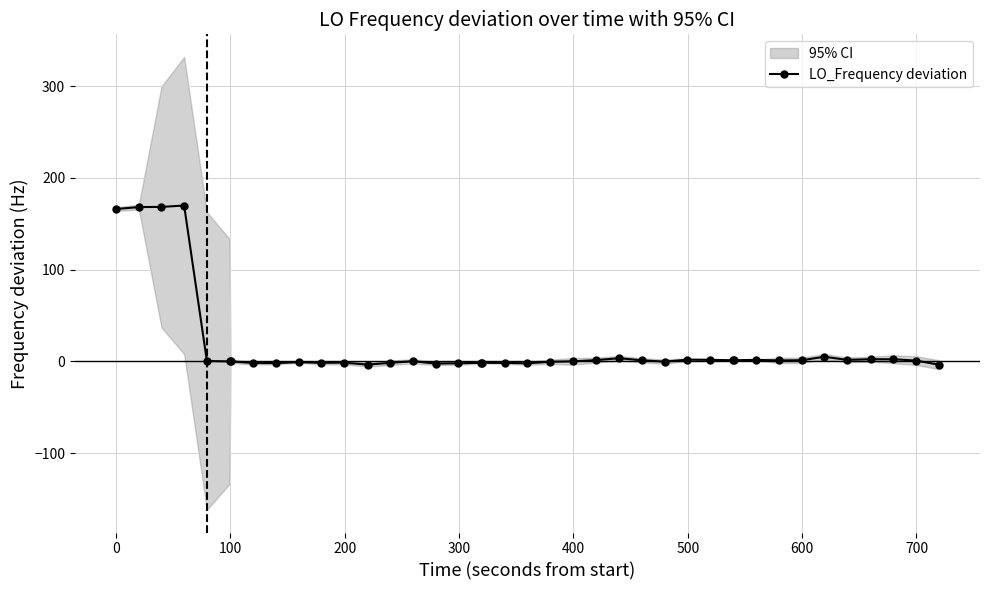

What is the highest value of the LO_Frequency deviation series?

169.9